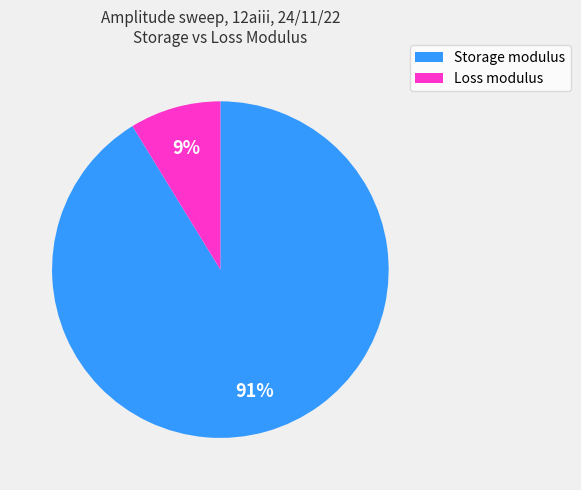

True or false: Loss modulus accounts for 23% of the total.

False